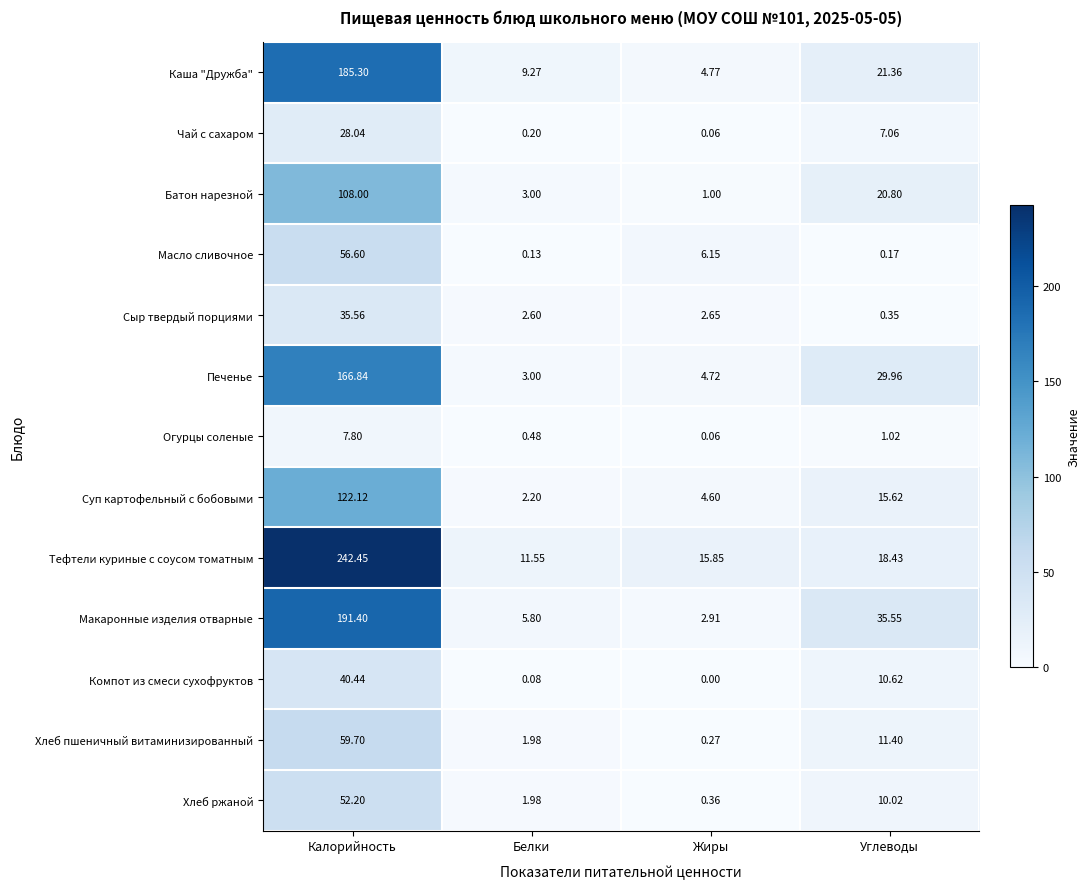

Count the number of data series in this chart.

13